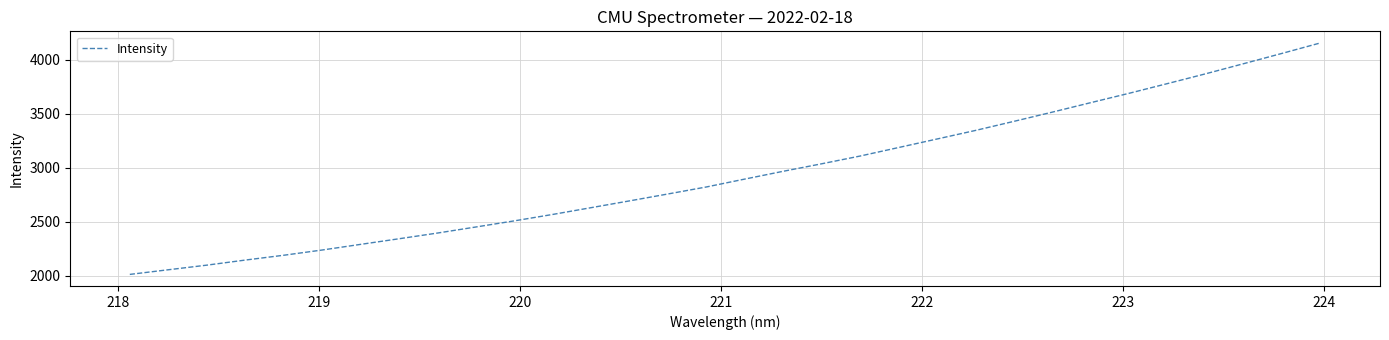

What is the maximum value shown in the chart?

4156.7